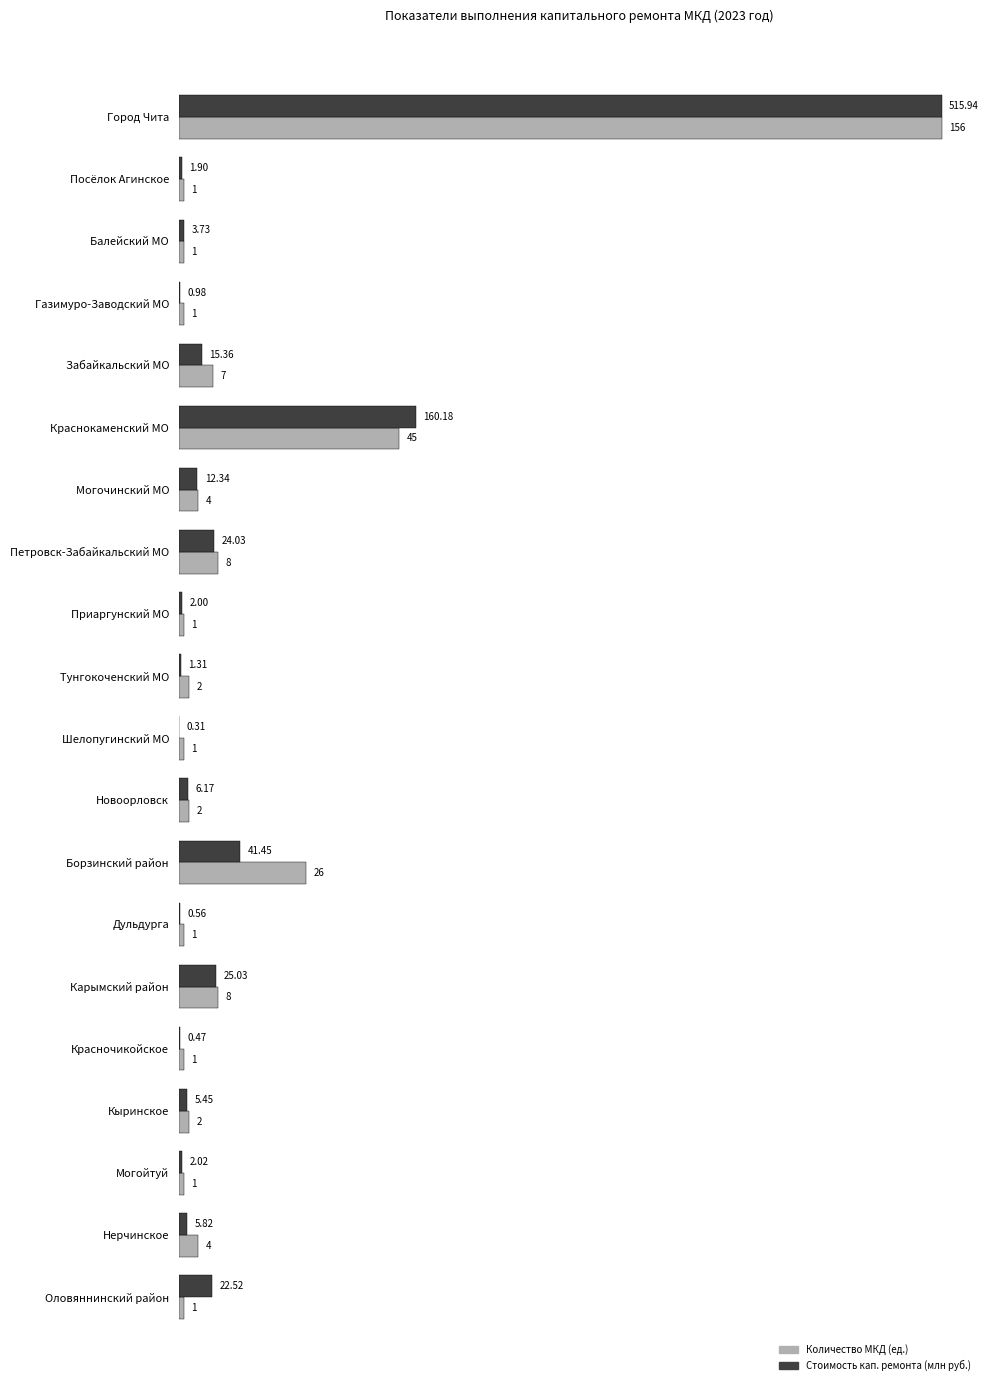

Which series has the largest total across all categories?

Количество МКД (ед.)